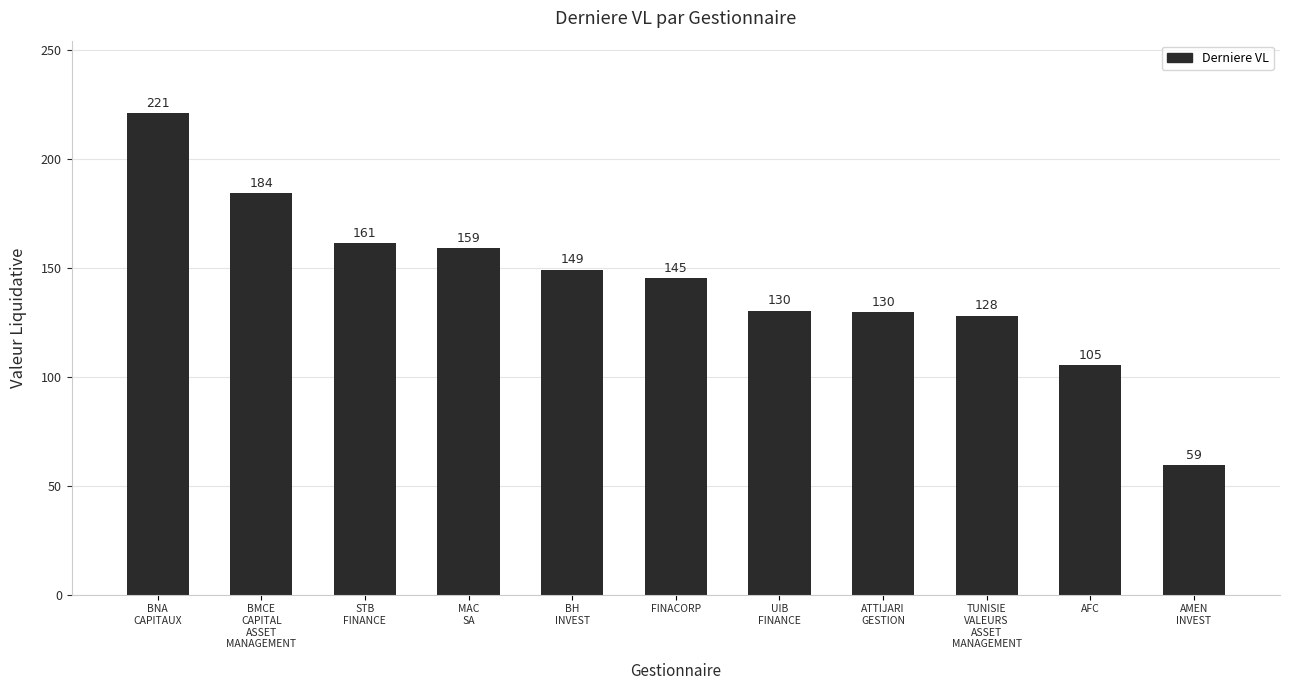

At which label does the data first exceed 145?

BNA
CAPITAUX